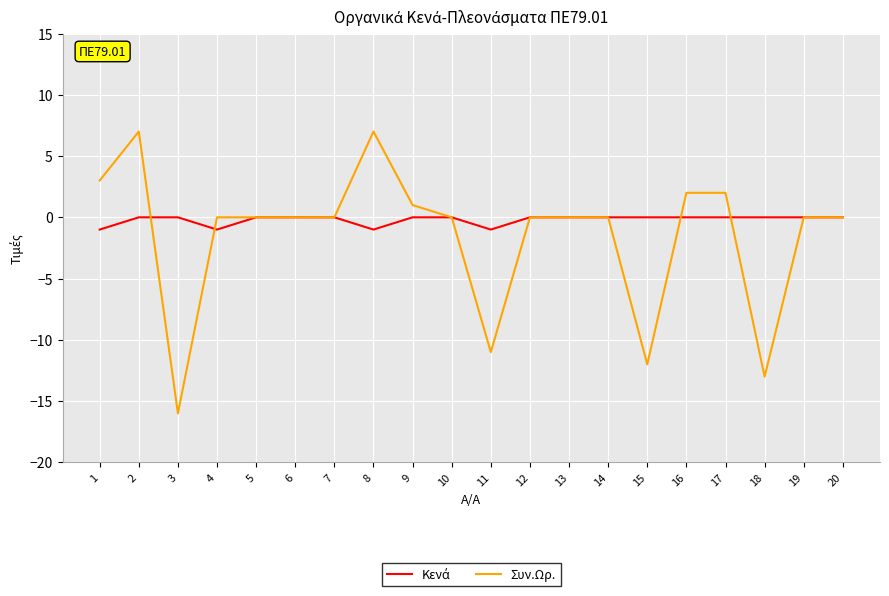

Is it true that Συν.Ωρ. equals 1 at 9?

True